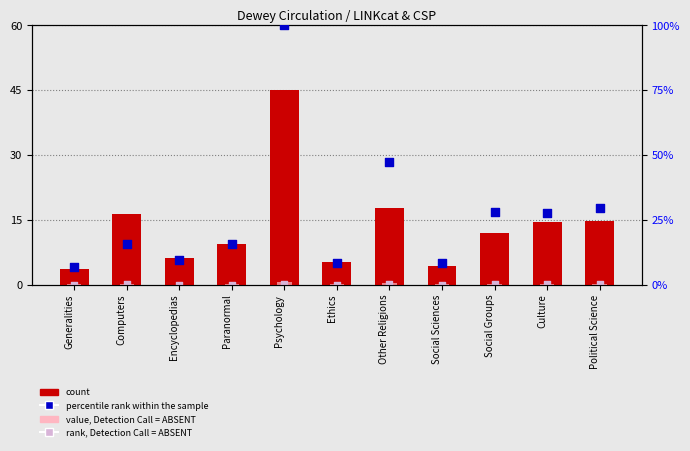

Which series has the largest total across all categories?

percentile rank within the sample